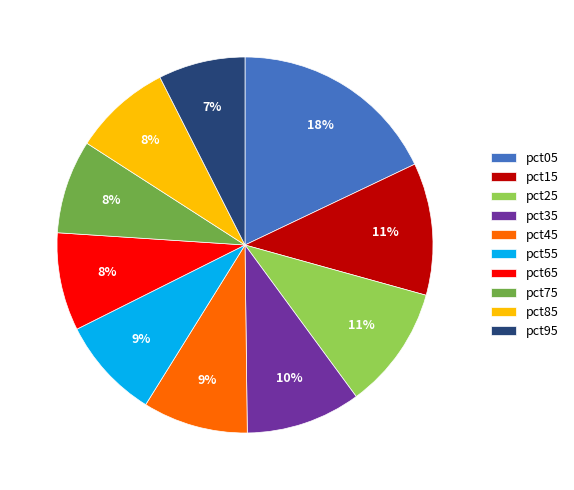

To the nearest percent, what is the difference between the pct95 and pct85 slice percentages?

1%